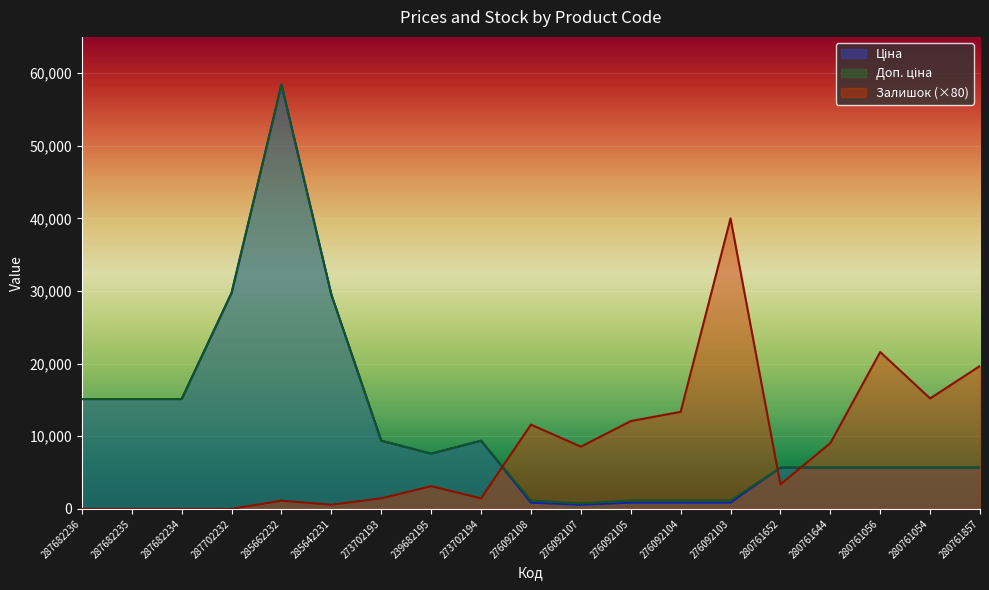

What is the sum of all Доп. ціна values?

223104.7